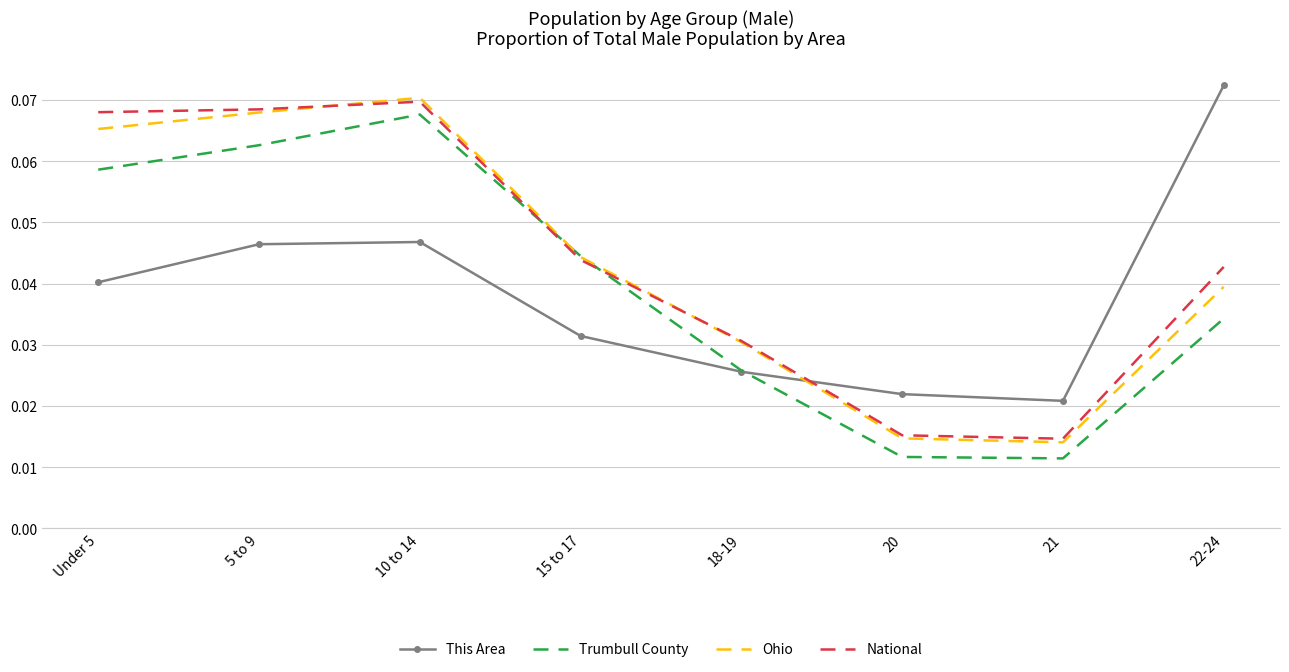

At which category does the chart reach its peak across all series?

22-24